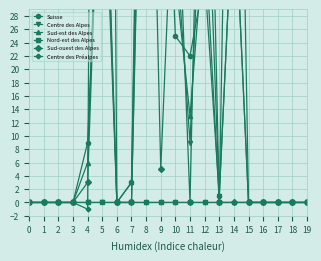

In Suisse, how many points are higher than both neighbors (excluding endpoints)?

4